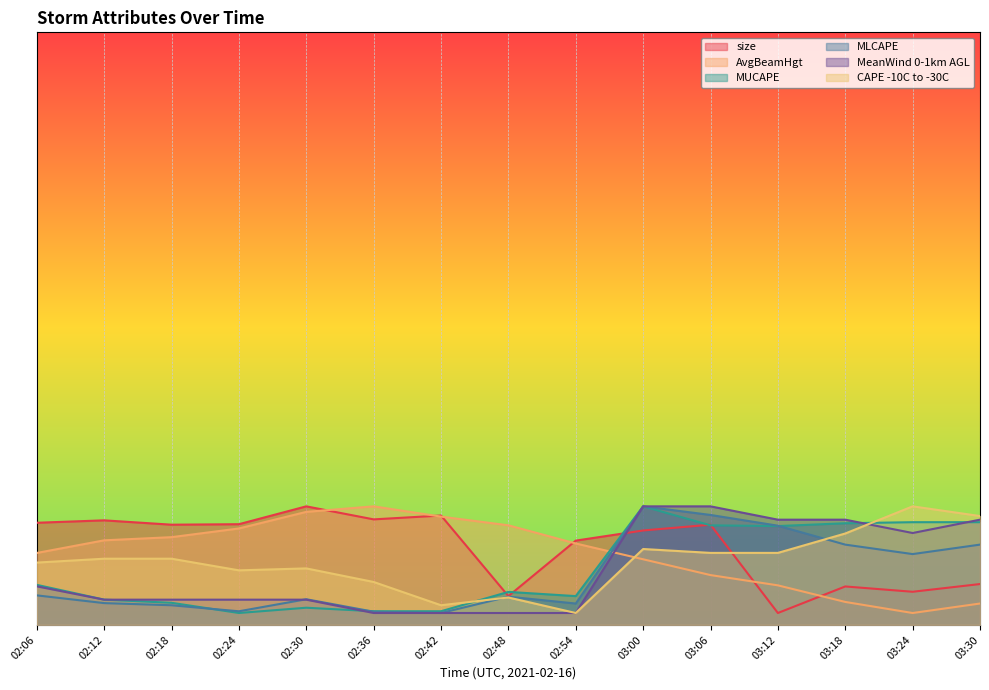

What are all the series names shown in the legend?

size, AvgBeamHgt, MUCAPE, MLCAPE, MeanWind 0-1km AGL, CAPE -10C to -30C